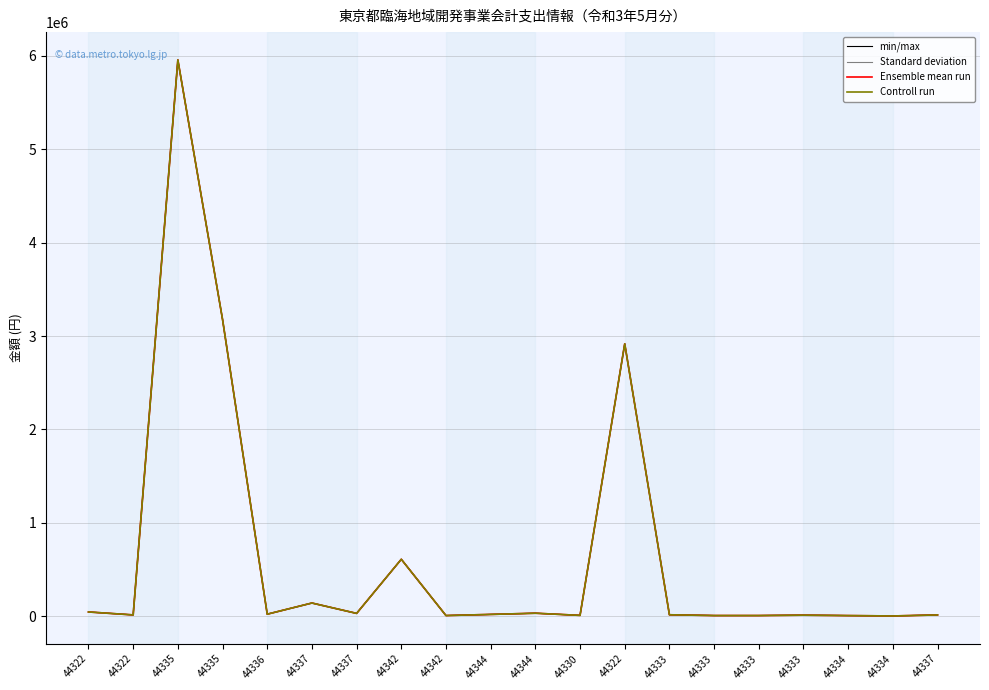

Does the chart have visible grid lines?

Yes